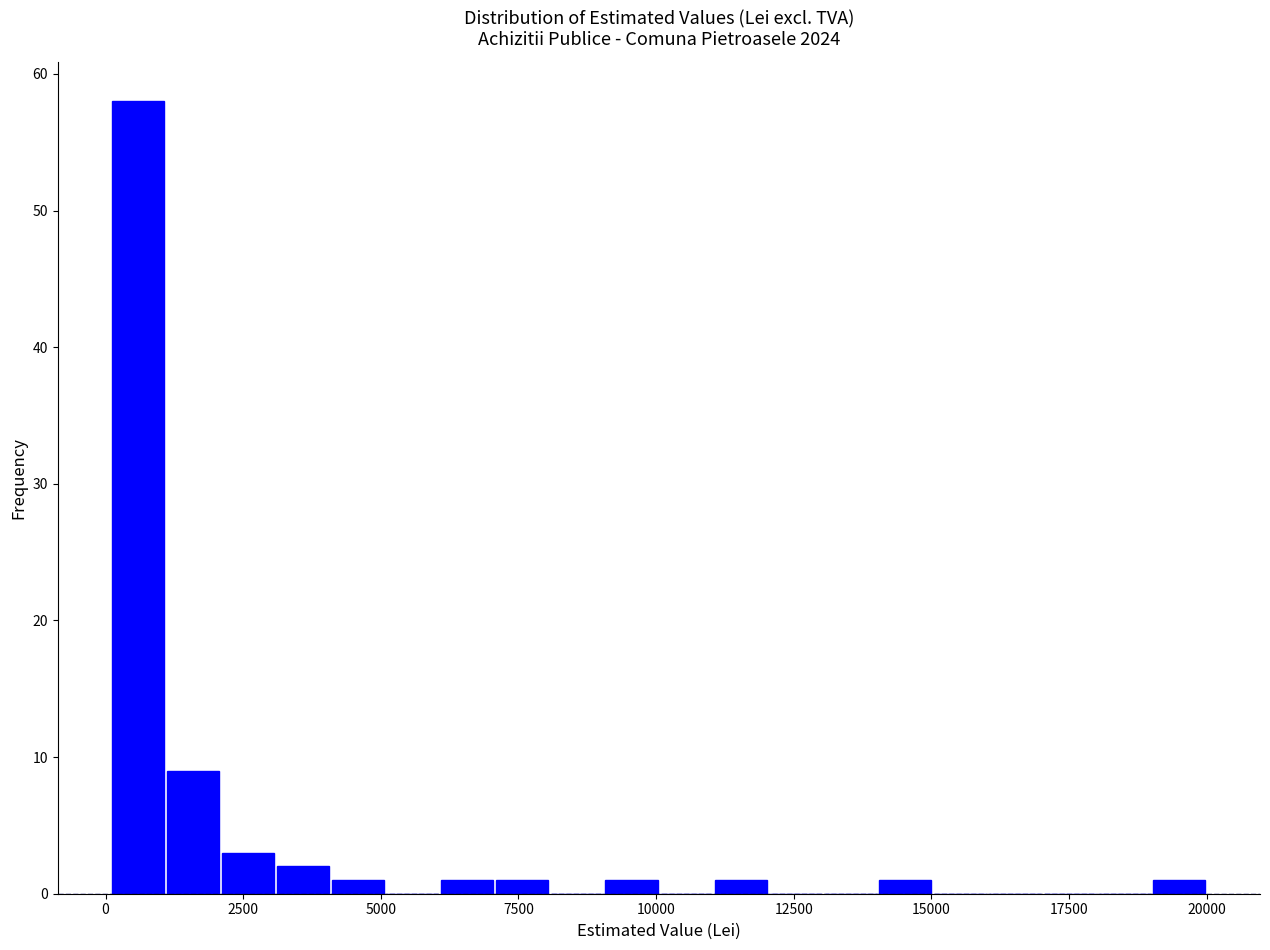

Read against the x-axis, roughly where is the centre of the tallest bar?

500